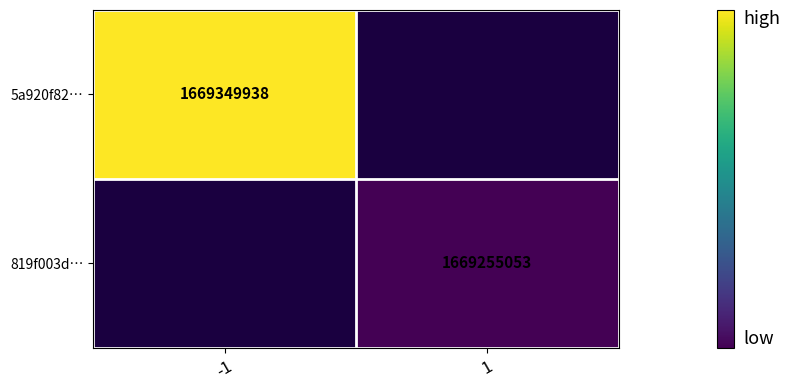

Is it true that 5a920f82… equals 1669349938 at -1?

True